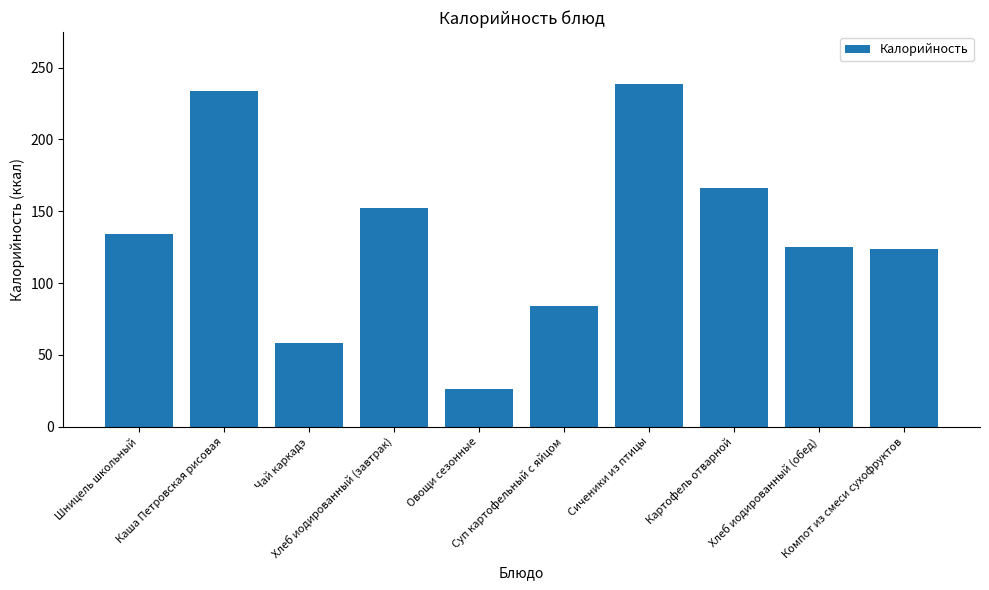

What is the maximum value shown in the chart?

239